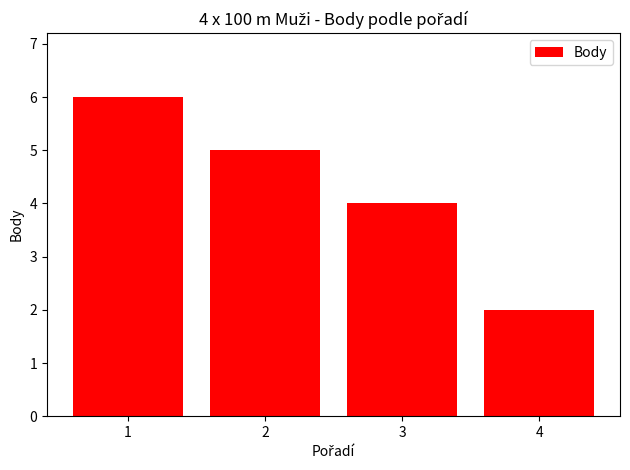

Are the bars horizontal?

No